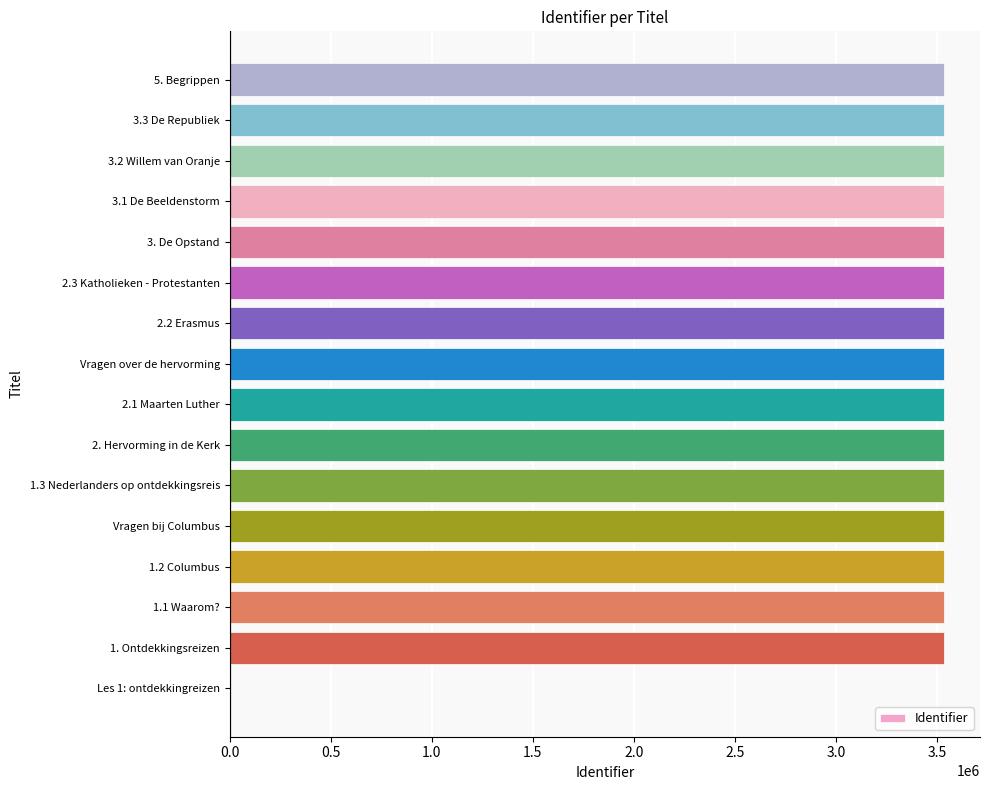

Is it true that the value at 1.1 Waarom? is 2237288?

False